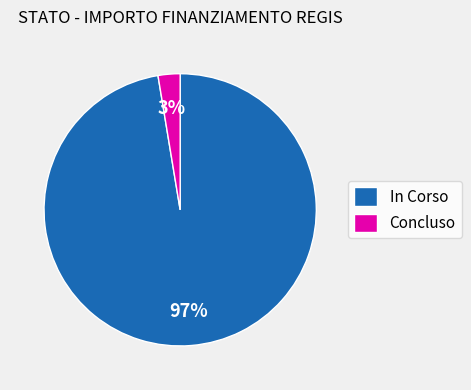

Is there a majority slice in this chart?

Yes